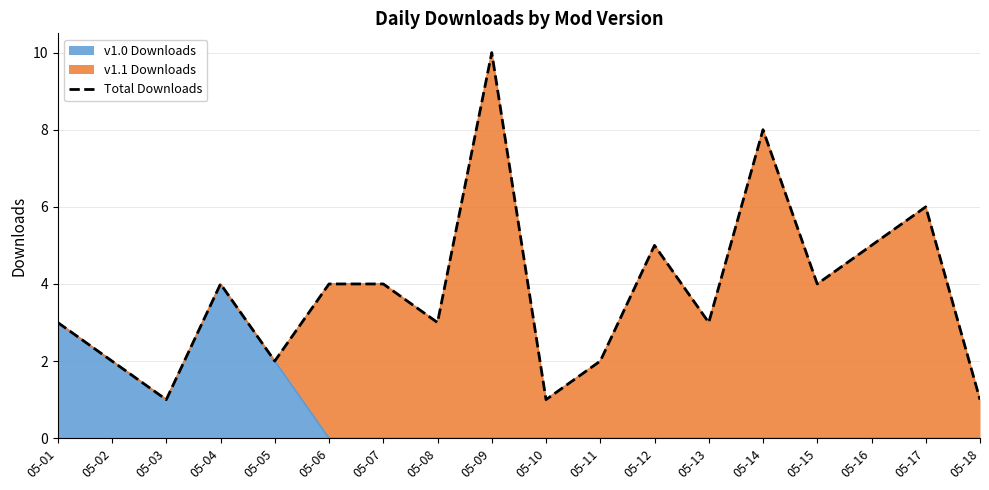

List the labels in order of value, largest first.

05-09, 05-14, 05-17, 05-12, 05-16, 05-04, 05-06, 05-07, 05-15, 05-01, 05-08, 05-13, 05-02, 05-05, 05-11, 05-03, 05-10, 05-18